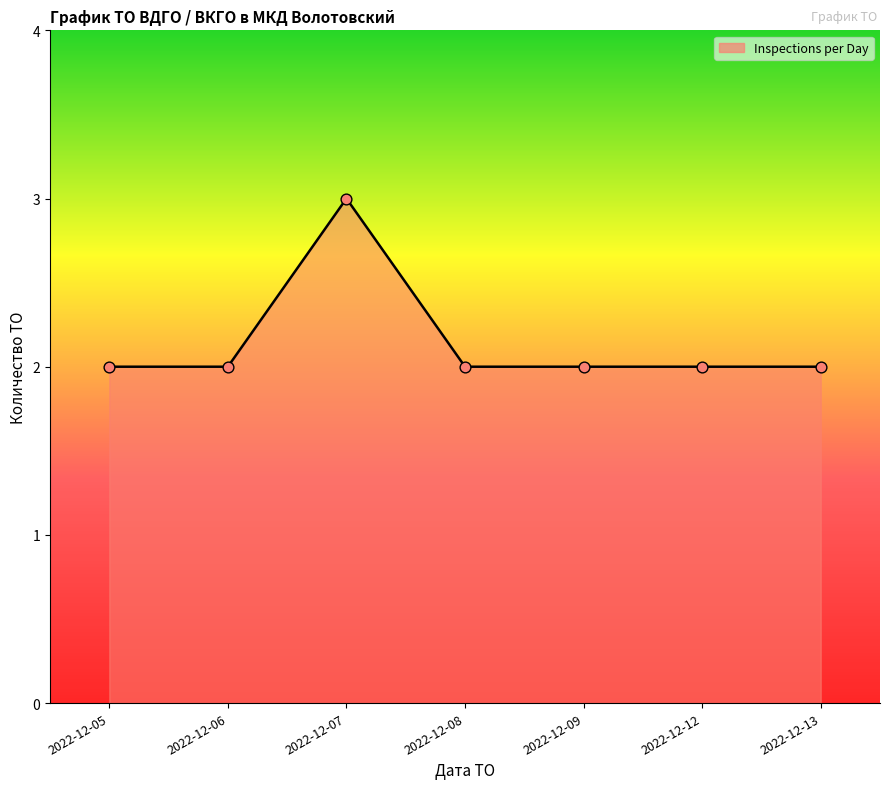

What is the ratio of the value at 2022-12-13 to the value at 2022-12-08?

1.0